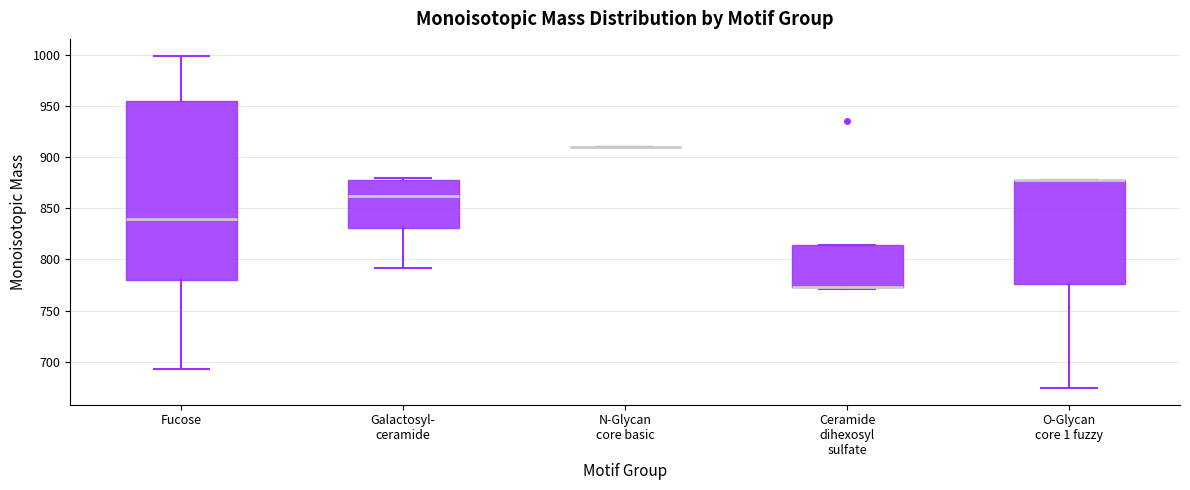

Reading left to right, read every box against the y-axis: the position of its median line, the range the box covers, and the ends of its whiskers. The values are not printed on the chart, so give them approximately, as read against the axis.

Fucose: median 840, box 780 to 955, whiskers 695 to 1000
Galactosyl- ceramide: median 860, box 830 to 875, whiskers 790 to 880
N-Glycan core basic: box collapsed to a line at 910, whiskers 910 to 910
Ceramide dihexosyl sulfate: median 775 (drawn on the box's lower edge), box 775 to 815, whiskers 770 to 815
O-Glycan core 1 fuzzy: median 875 (drawn on the box's upper edge), box 775 to 875, whiskers 675 to 875